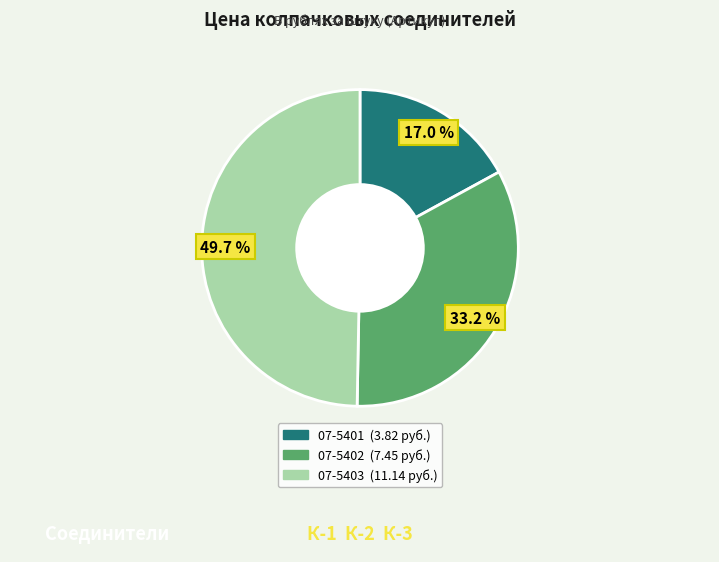

Rank the categories by value from highest to lowest.

07-5403, 07-5402, 07-5401